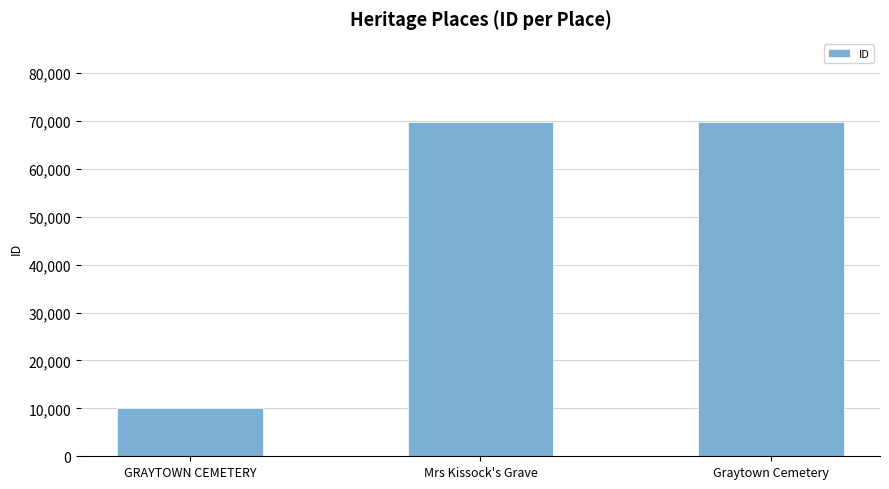

What is the difference between the maximum and minimum values?

59561